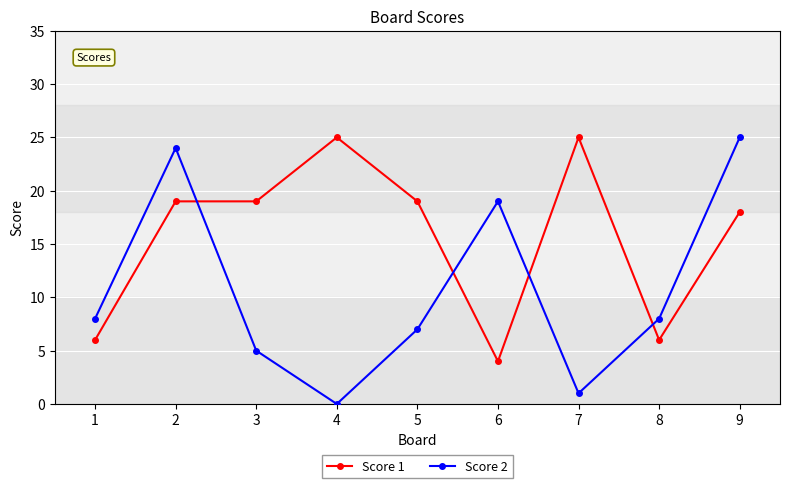

Reading left to right, list all the values displayed in this chart.

Score 1: 1=6	2=19	3=19	4=25	5=19	6=4	7=25	8=6	9=18
Score 2: 1=8	2=24	3=5	4=0	5=7	6=19	7=1	8=8	9=25